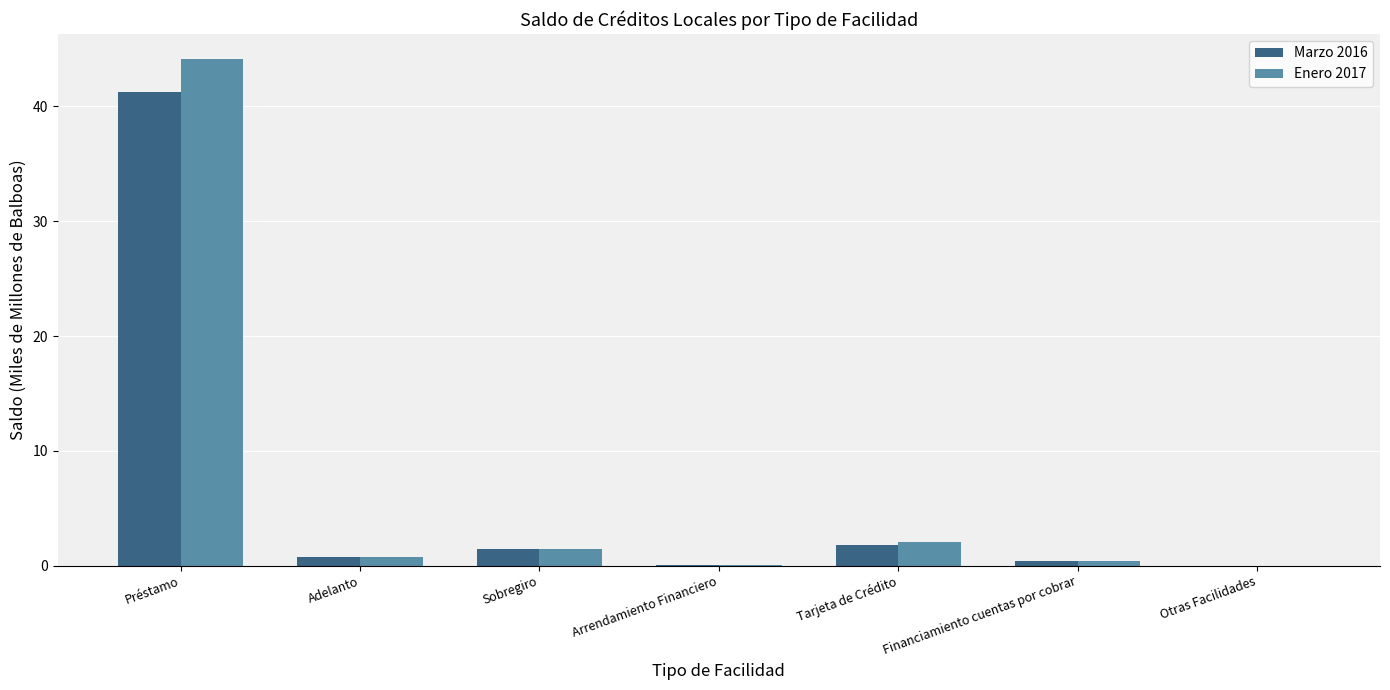

At which category is the sum across all series the highest?

Préstamo